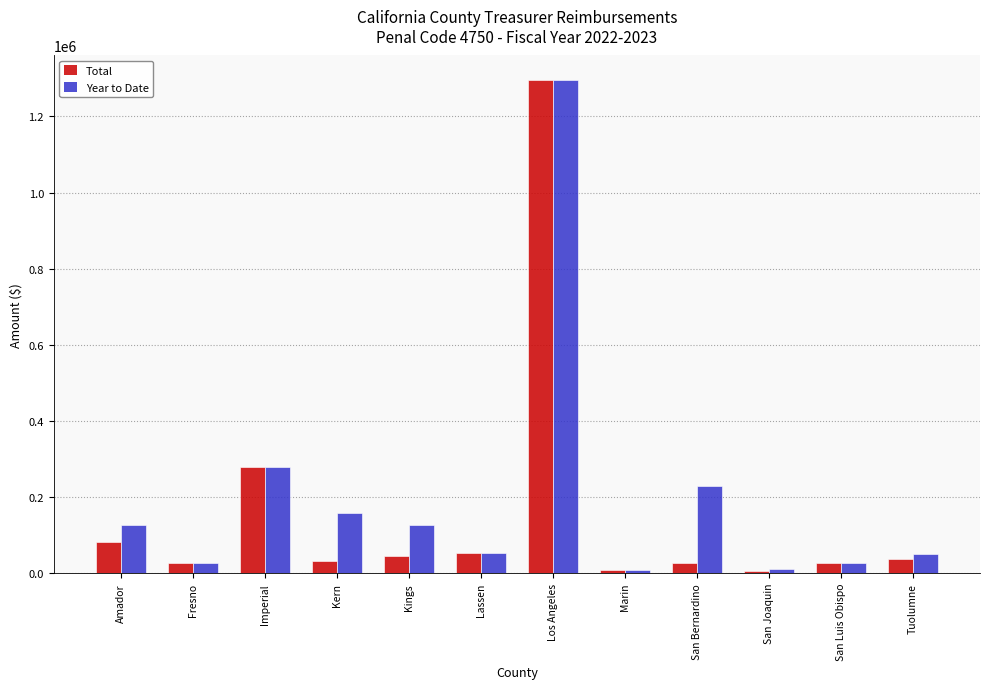

At which label is Total closest to 650613?

Imperial